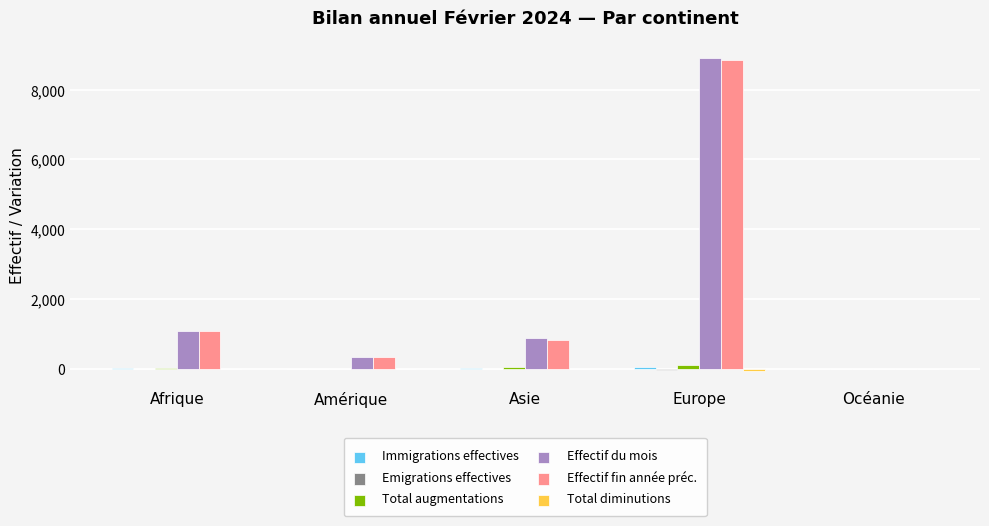

Where is Effectif du mois nearest to the value 4450?

Afrique